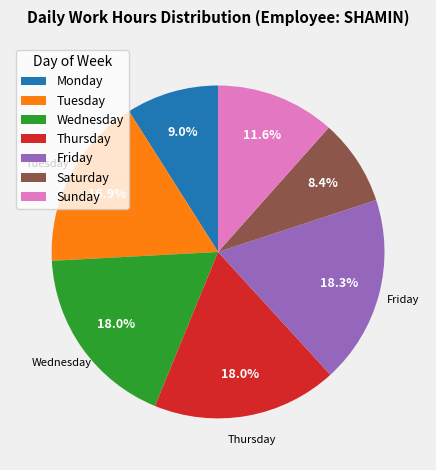

Is there any slice that represents more than half of the pie?

No